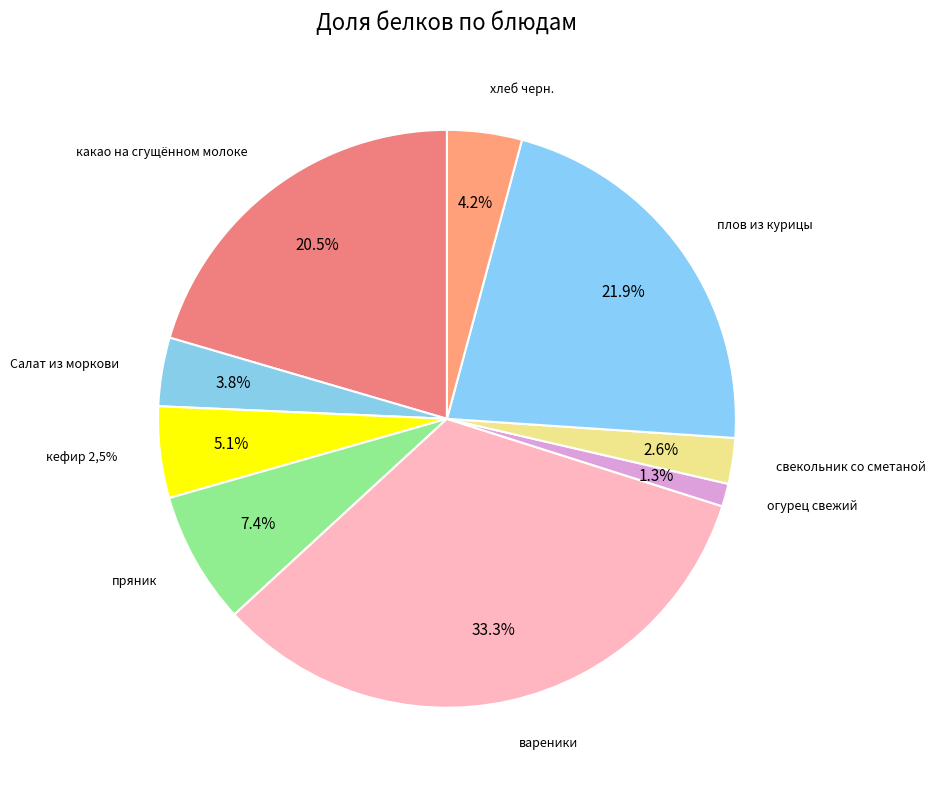

The плов из курицы slice represents 22% of the pie. True or false?

True